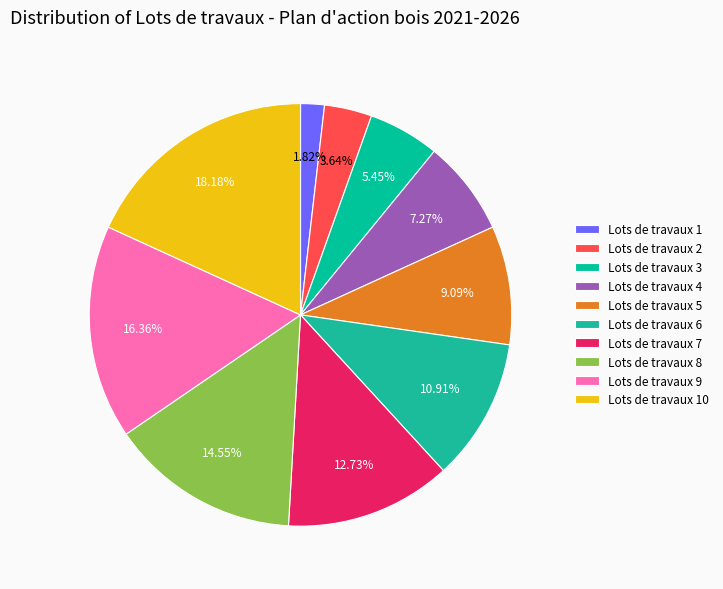

What percentage is the Lots de travaux 3 slice, to the nearest percent?

5%